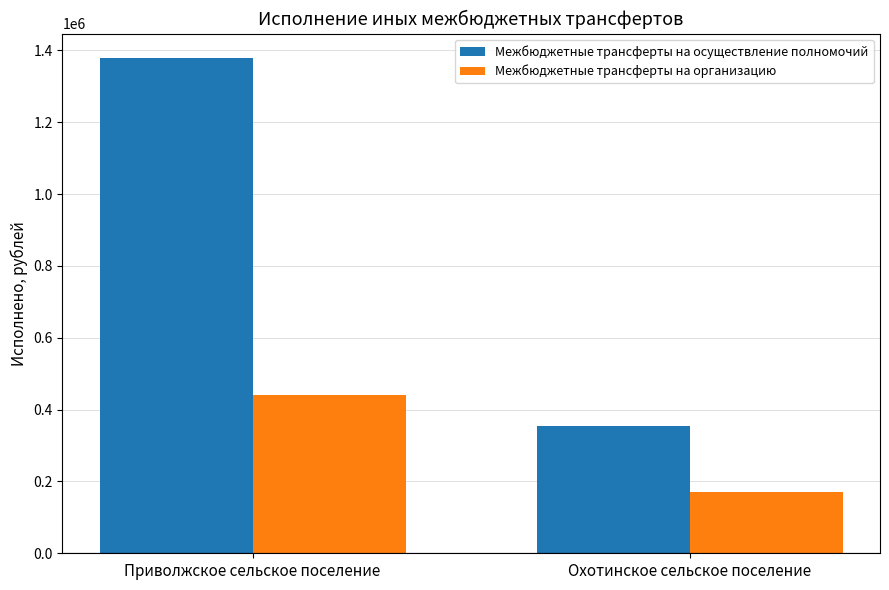

What is the label of the 2nd bar from the right?

Приволжское сельское поселение